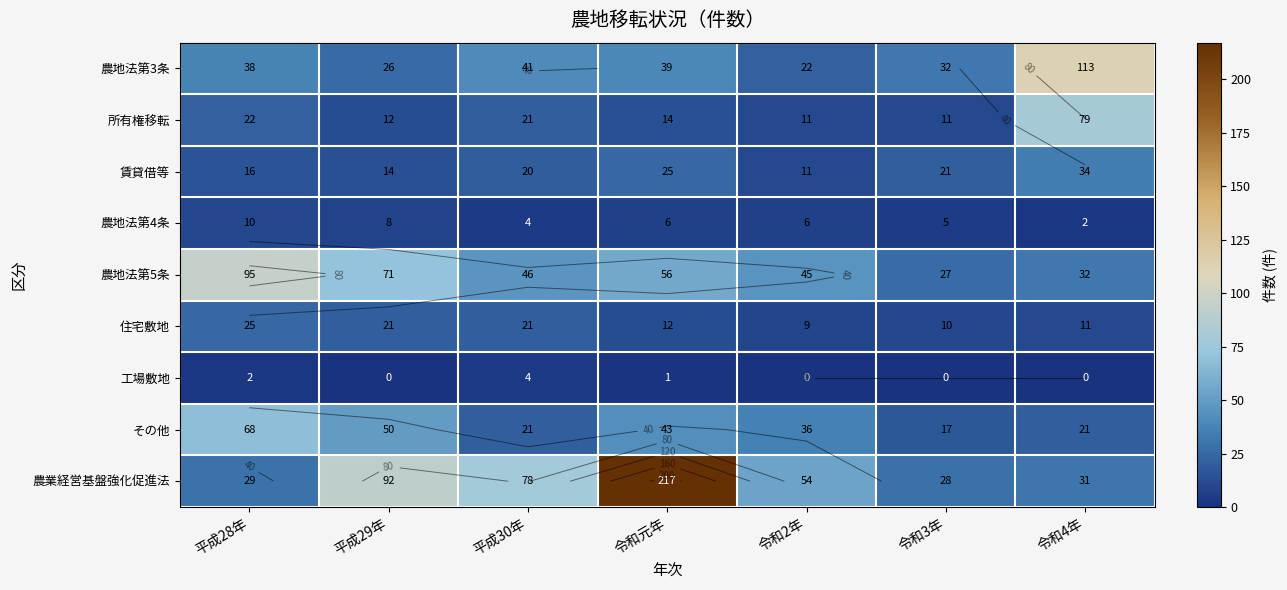

True or false: 農業経営基盤強化促進法 has a value of 26 at 平成30年.

False